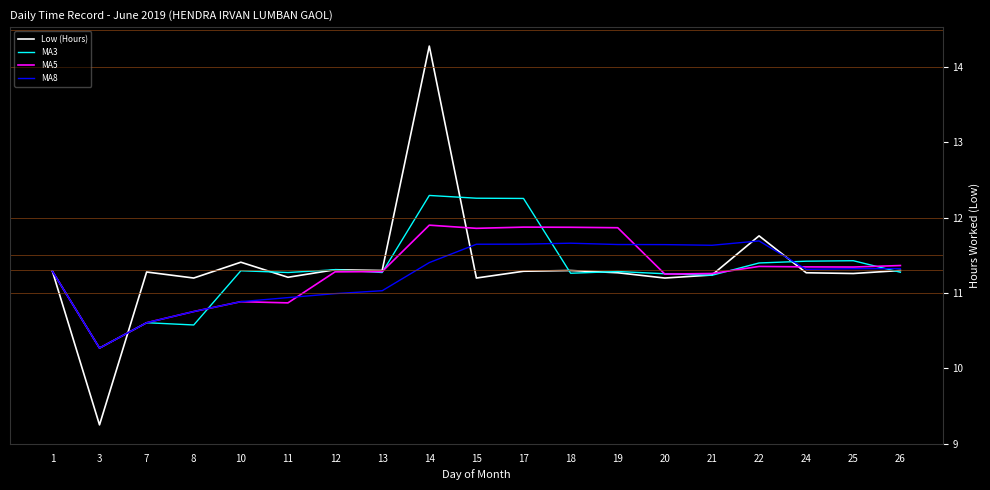

At which category is the sum across all series the highest?

14